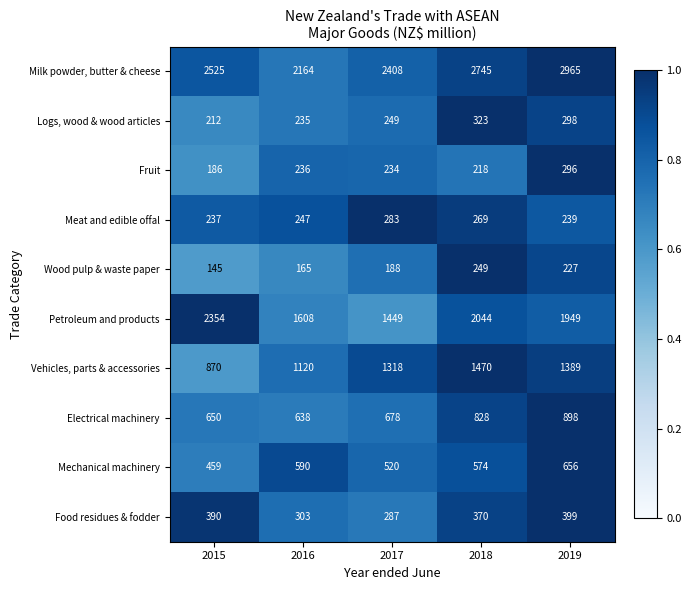

True or false: Meat and edible offal has a value of 126 at 2018.

False